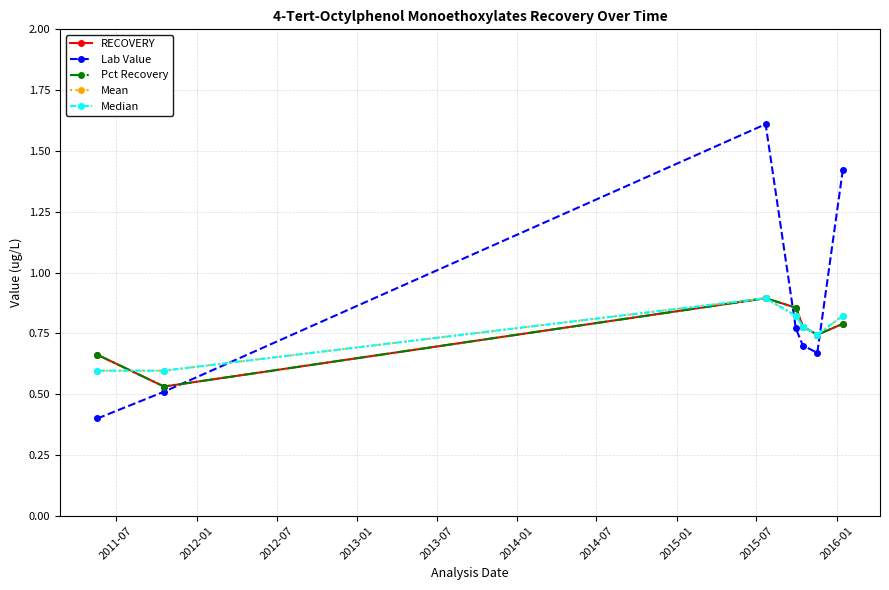

How many lines are shown in the chart?

5